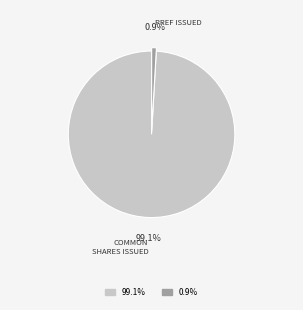

Is there any slice that represents more than half of the pie?

Yes